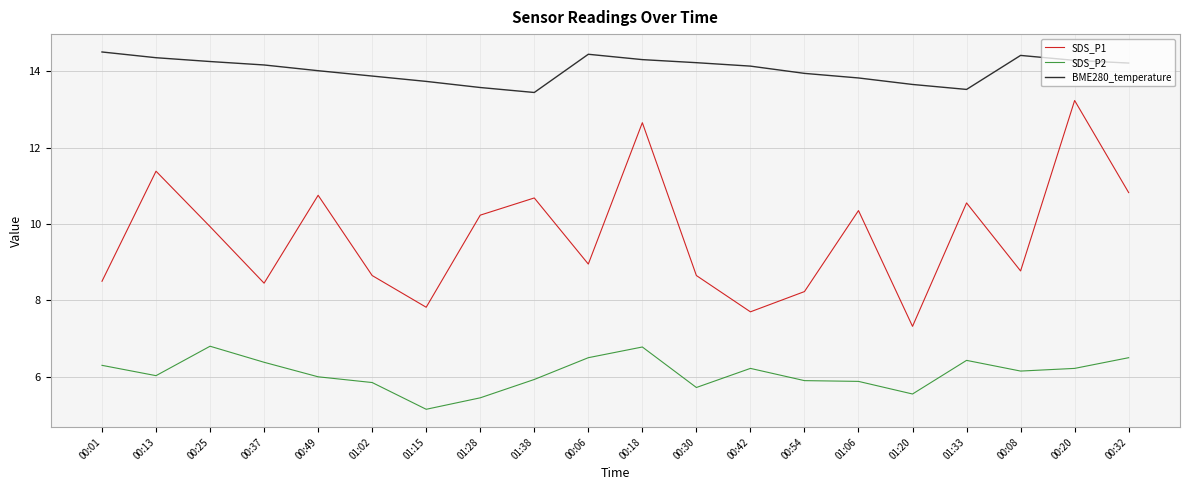

List the series in order of their peak value, highest first.

BME280_temperature, SDS_P1, SDS_P2